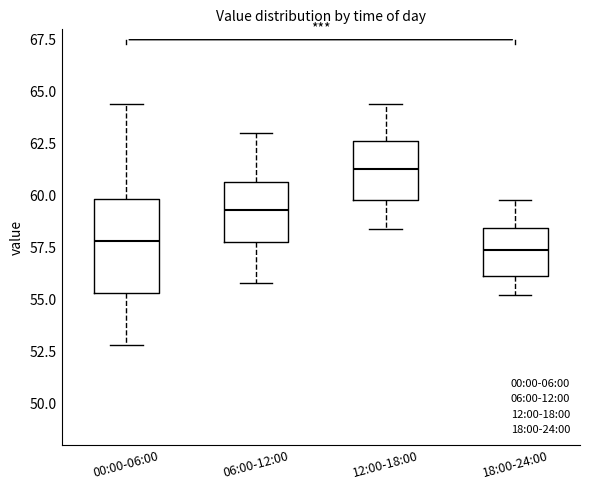

Comparing the boxes themselves (not the whiskers), which one is the tallest?

00:00-06:00